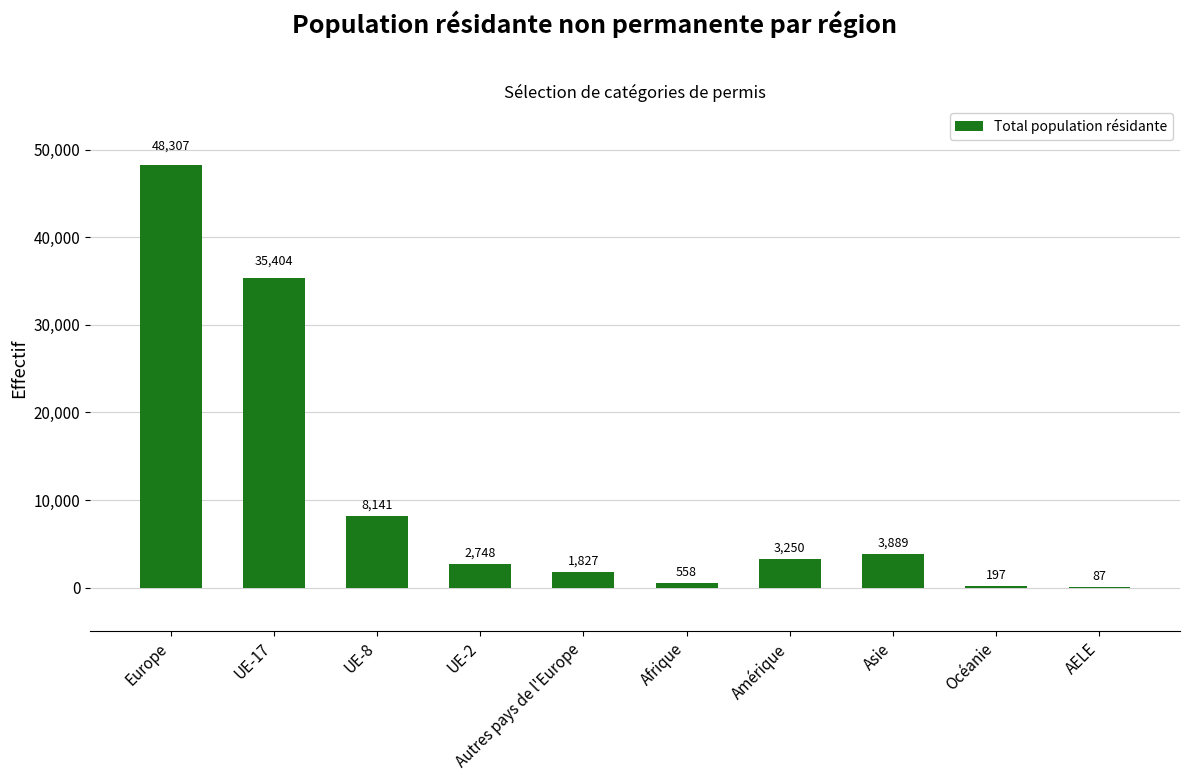

How many distinct data groups are displayed?

1